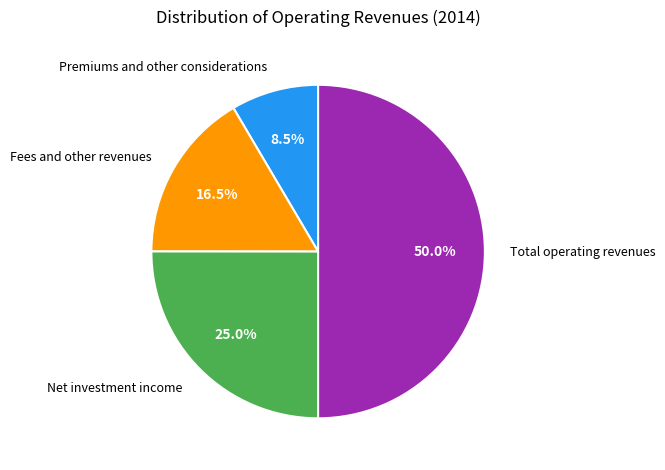

Which has a higher value, Premiums and other considerations or Fees and other revenues?

Fees and other revenues